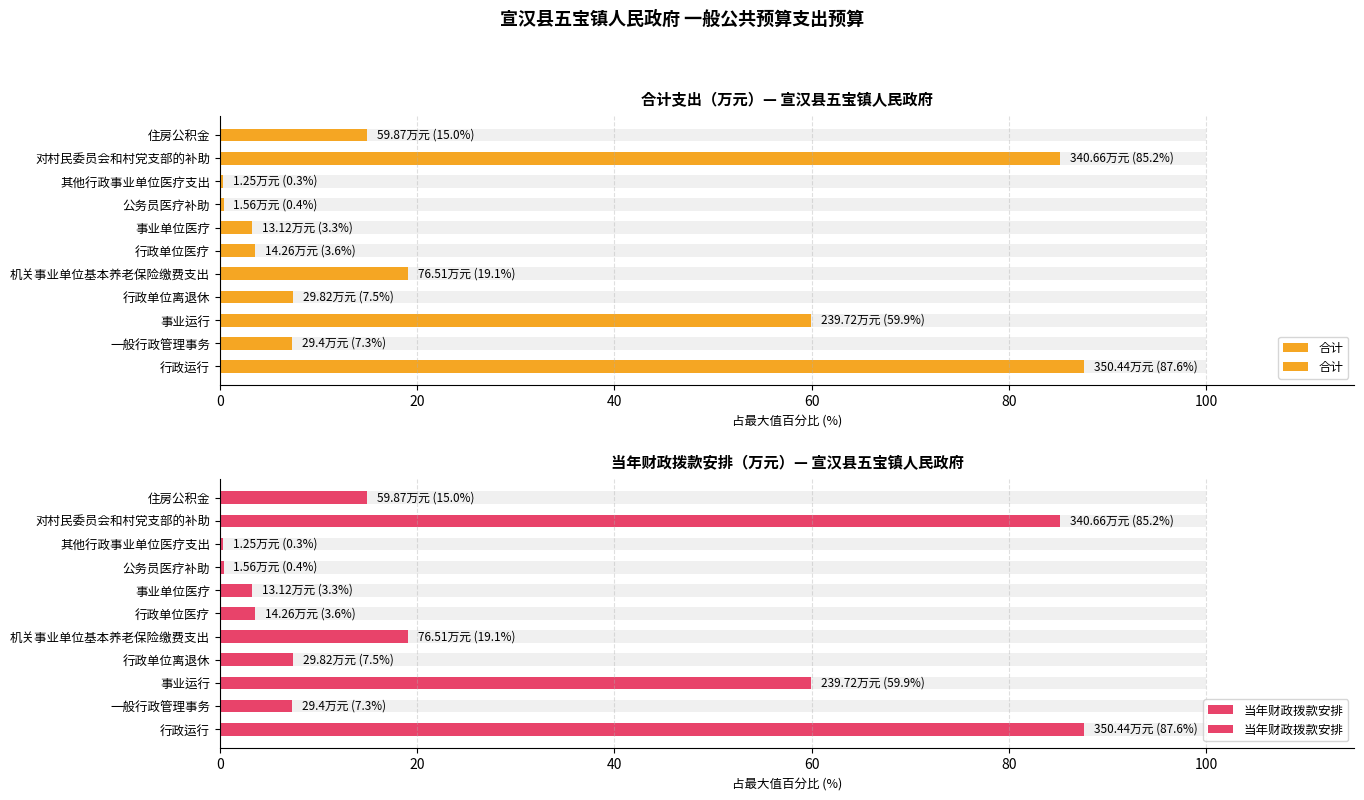

What is the maximum value shown in the chart?

87.6